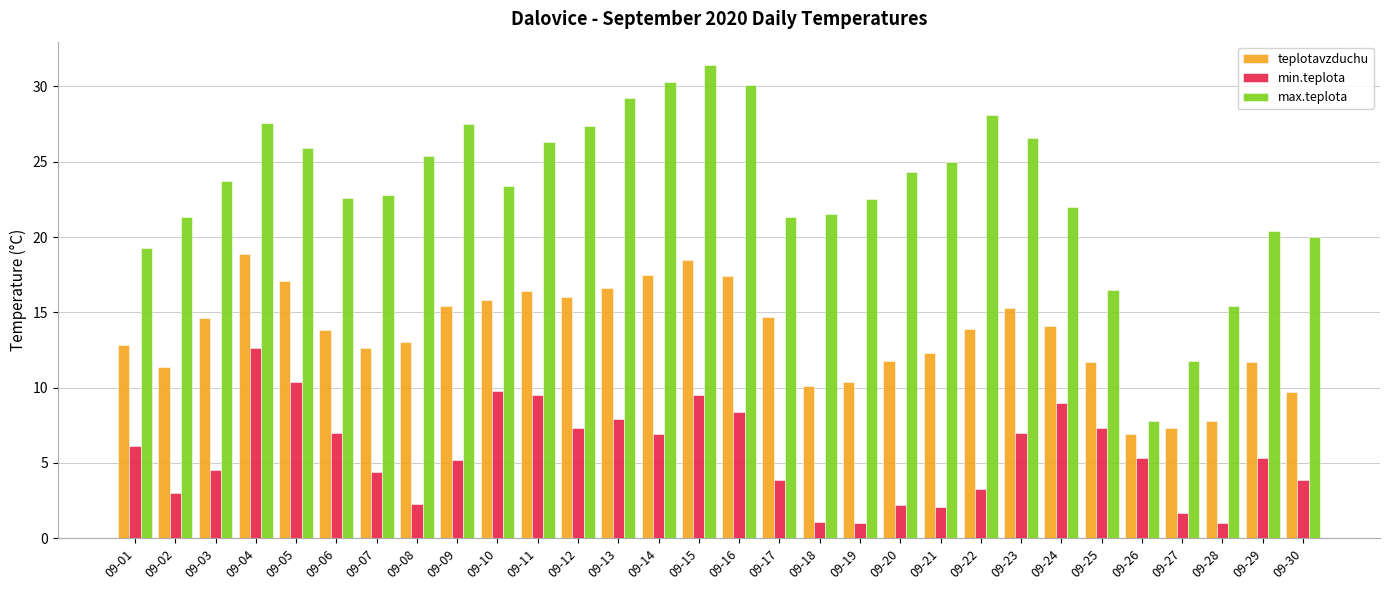

What is the total value across all series at 09-06?

43.4